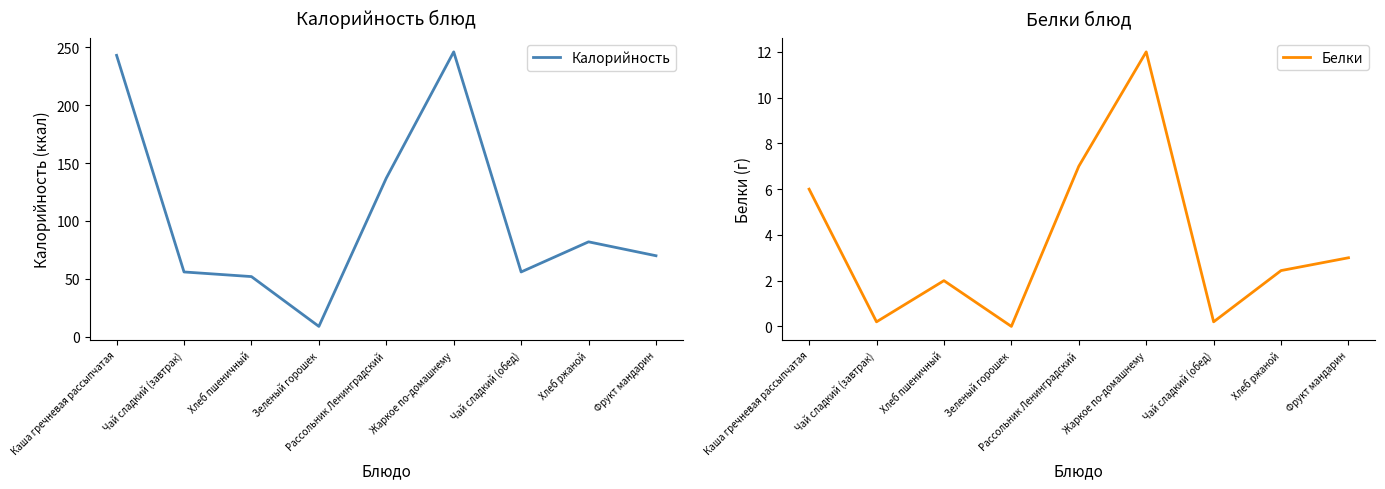

What value does the Калорийность series have at Каша гречневая рассыпчатая?

243